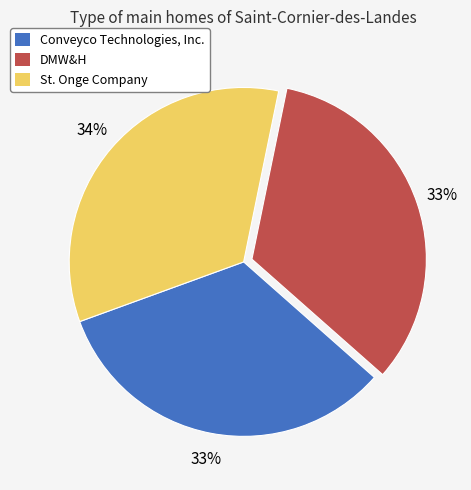

To the nearest percent, what percentage of the pie is Conveyco Technologies, Inc.?

33%